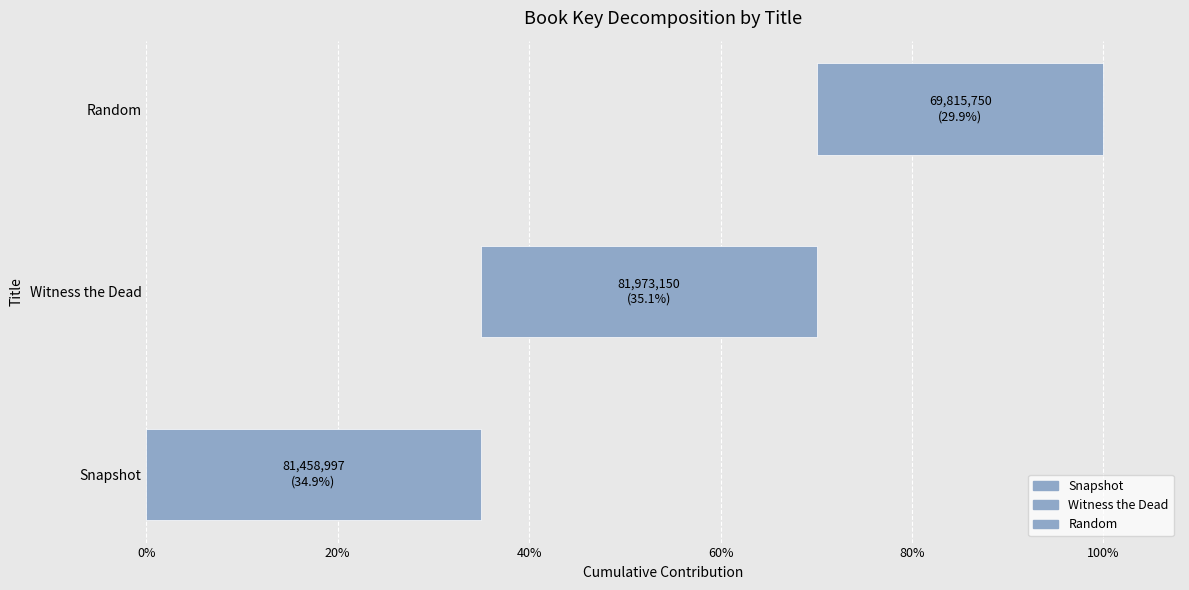

What is the smallest value displayed?

69815750